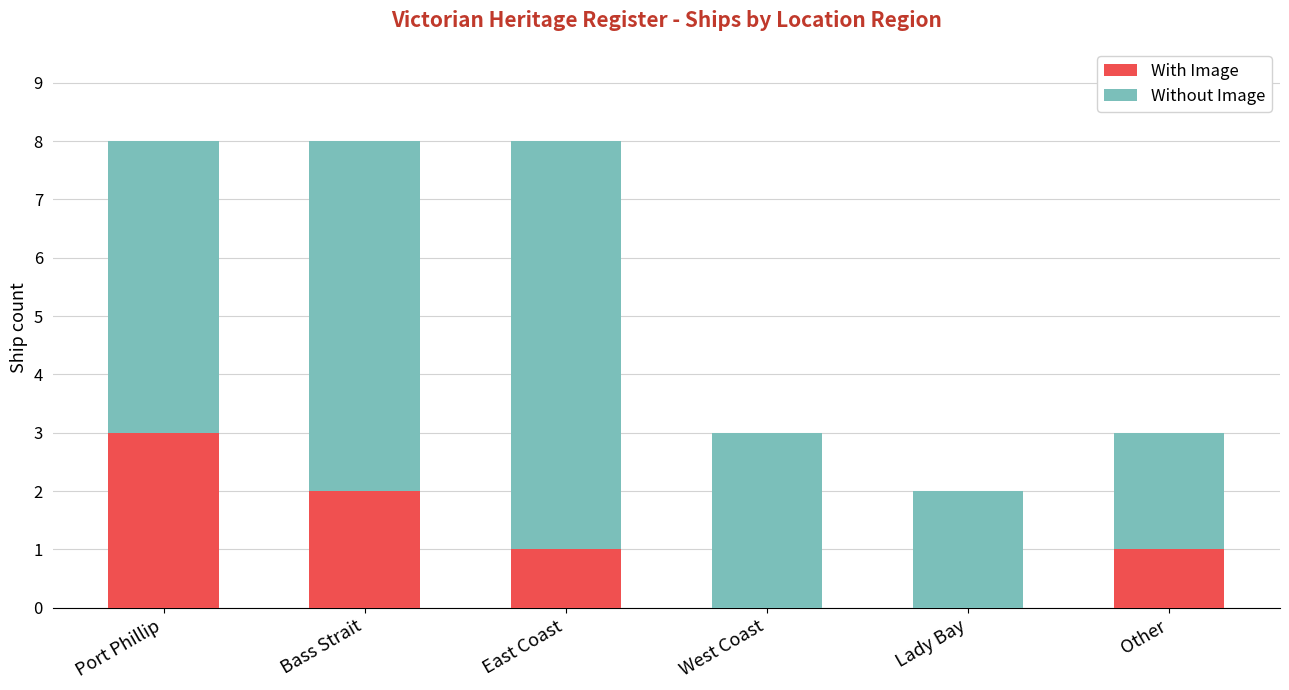

Count the number of categories in the chart.

6